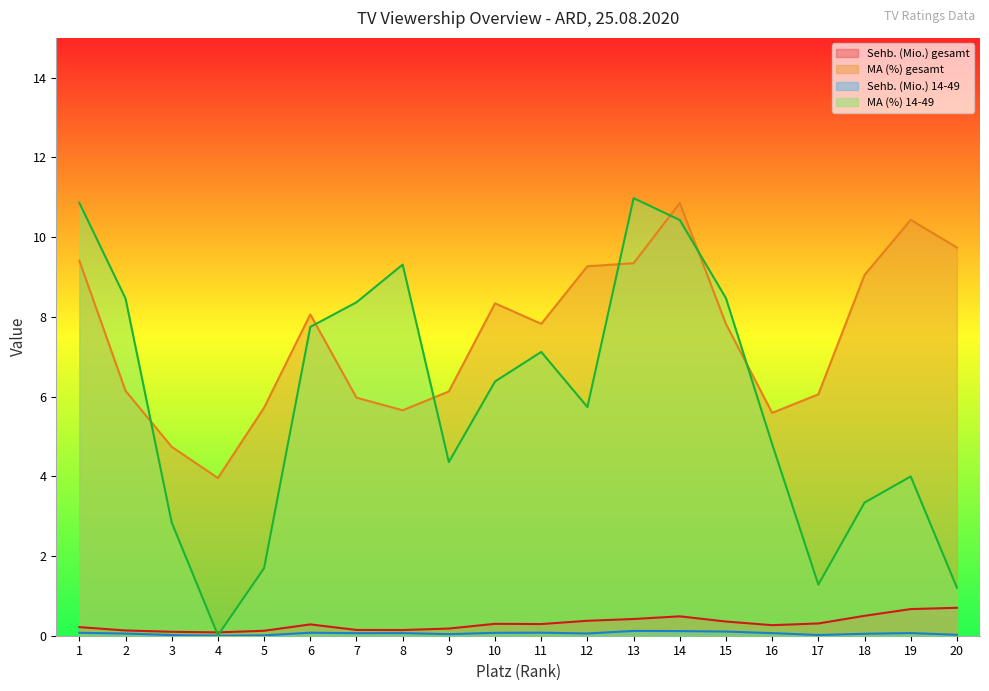

True or false: MA (%) 14-49 has more than 2 interior local peaks.

True